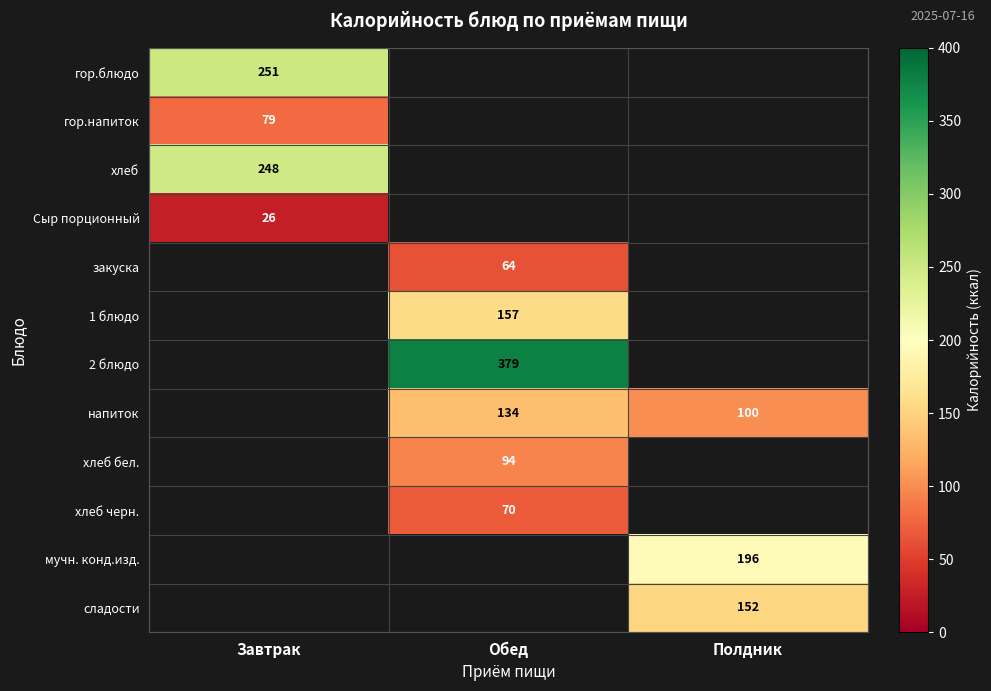

The value of Сыр порционный at Завтрак is 14. True or false?

False